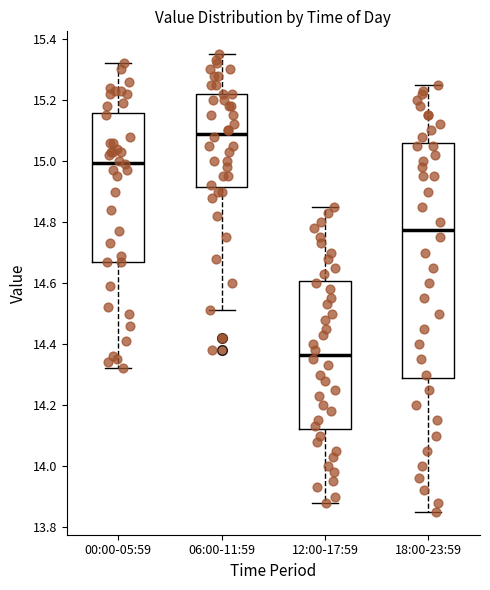

Which box's median line is the lowest?

12:00-17:59